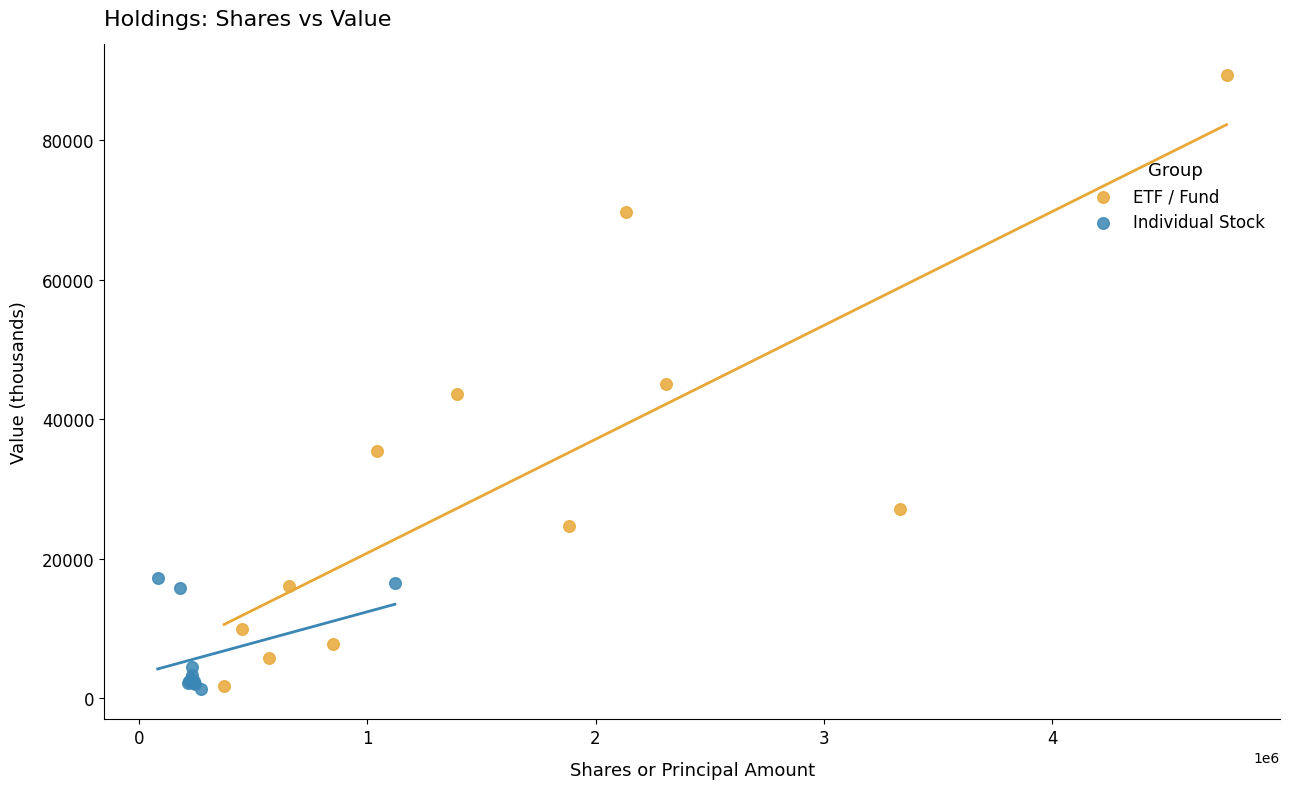

Which series has the largest Y range (max minus min)?

ETF / Fund